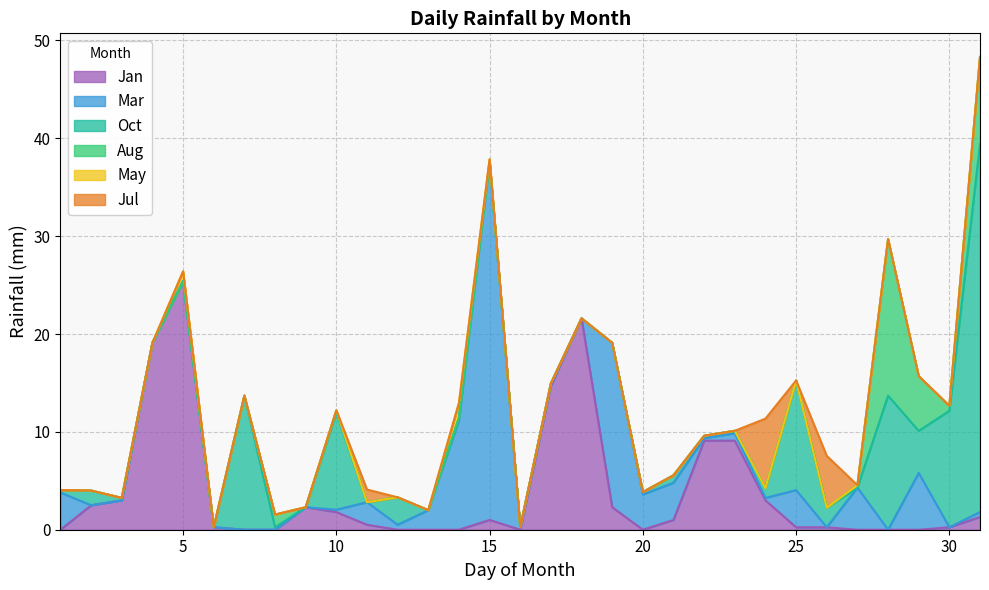

At which category is the sum across all series the highest?

31